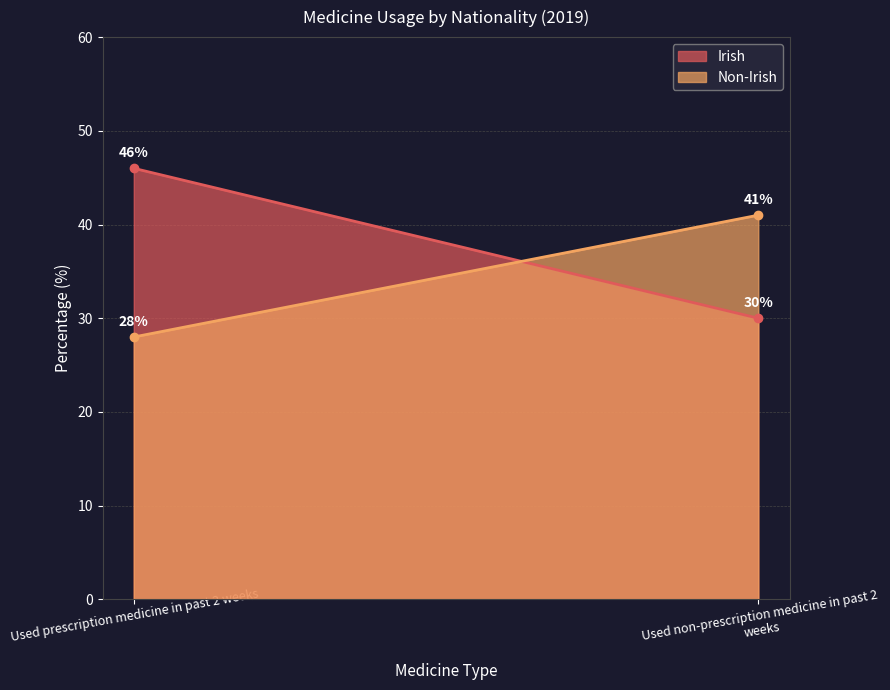

Which has a higher value, Used prescription medicine in past 2 weeks or Used non-prescription medicine in past 2 weeks?

Used prescription medicine in past 2 weeks